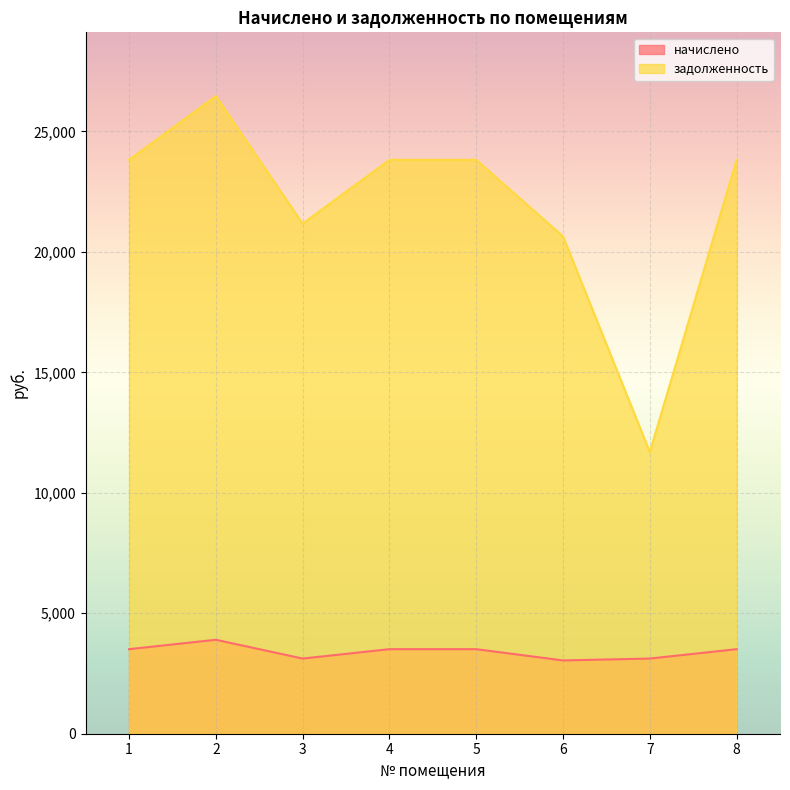

What is the difference between the second highest and second lowest values in the начислено series?

390.0